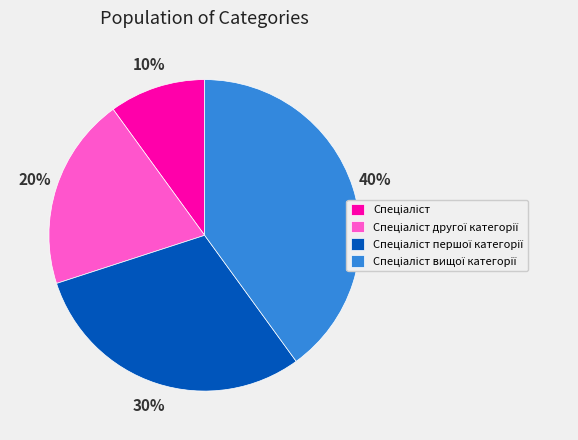

Does any single category account for the majority?

No